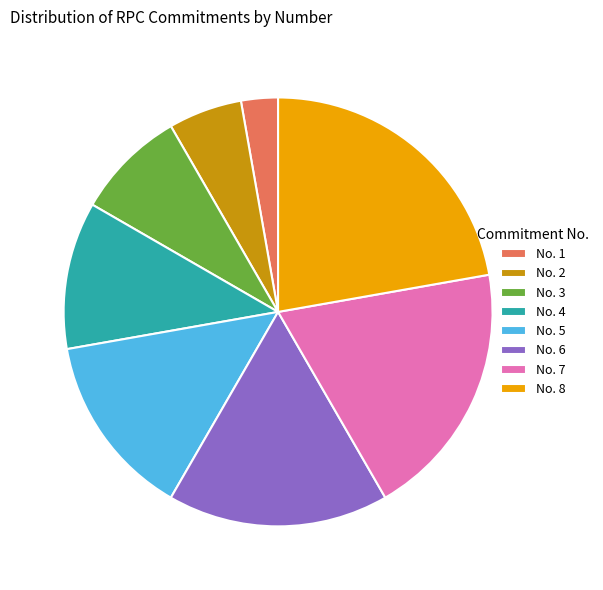

Which slice is the smallest?

No. 1